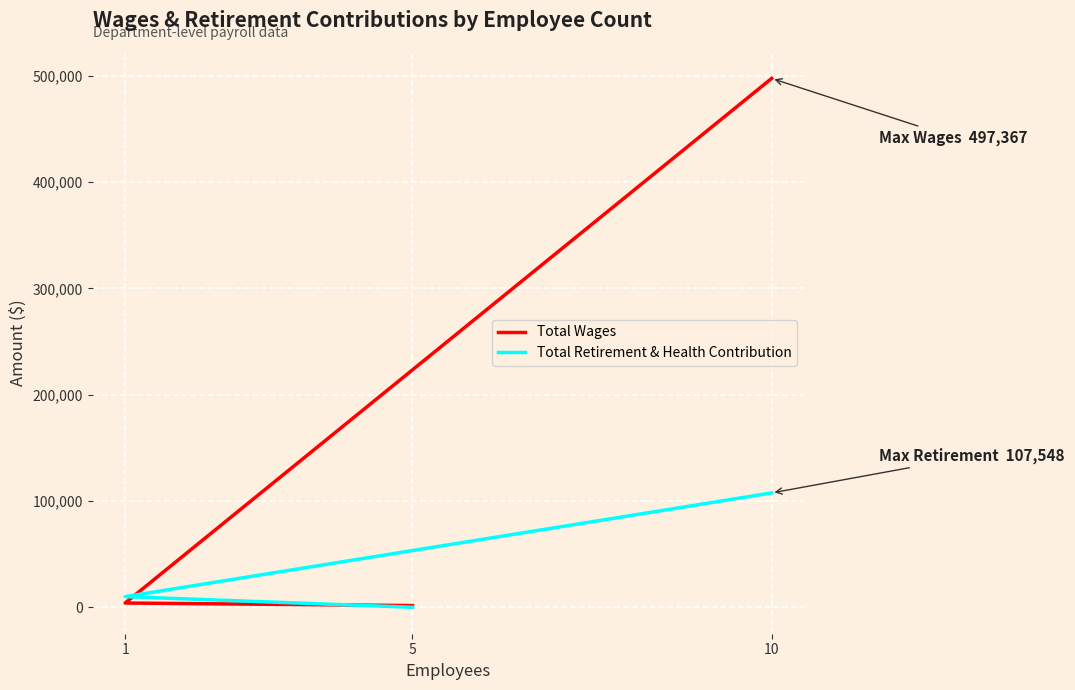

How many data points does each series have?

3